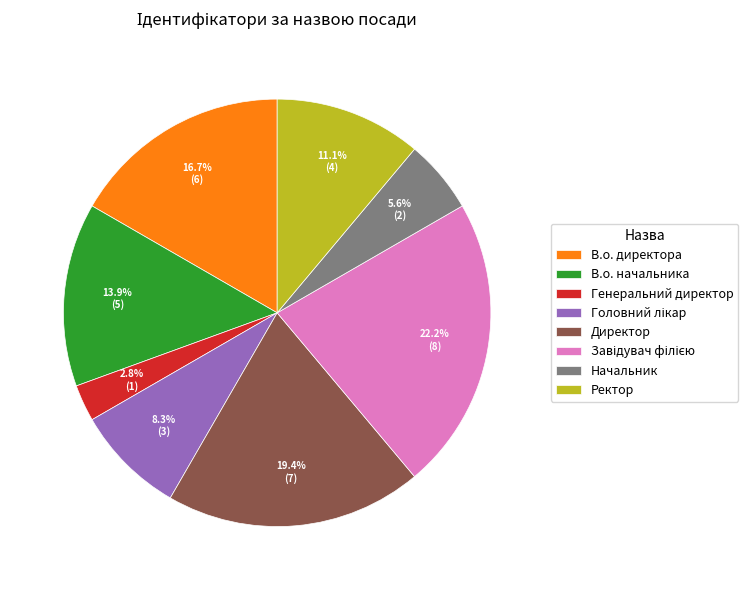

To the nearest percent, what portion does Начальник represent?

6%